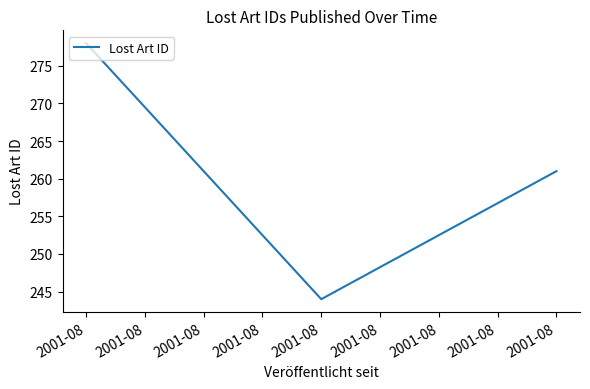

What is the change in value from 2001-08 to 2001-08?

+17